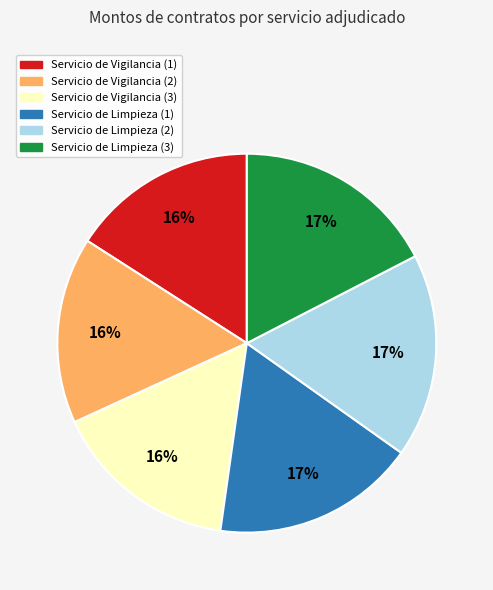

Approximately how many times larger is the value at Servicio de Limpieza (1) compared to Servicio de Vigilancia (1)?

1.1